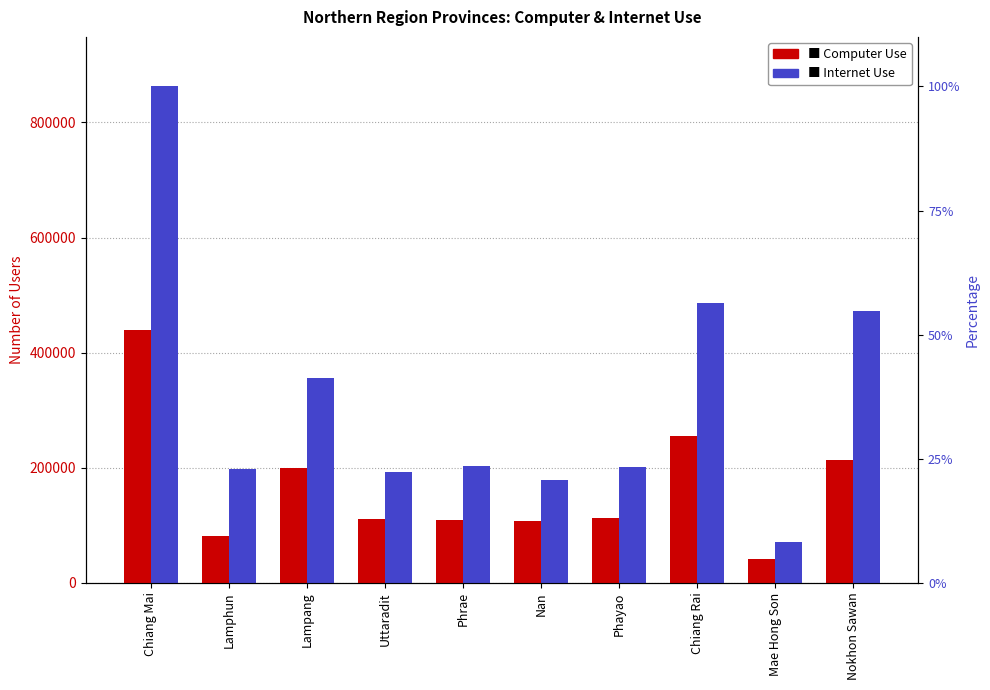

What is the difference between the Computer Use values at Nan and Chiang Mai?

331456.7